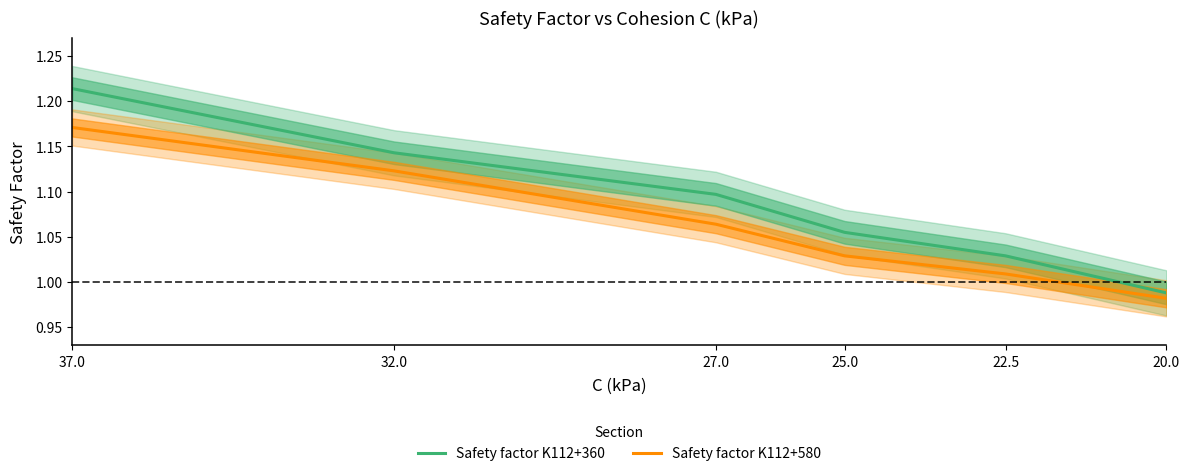

Rank the categories by Safety factor K112+580 value from lowest to highest.

20.0, 22.5, 25.0, 27.0, 32.0, 37.0